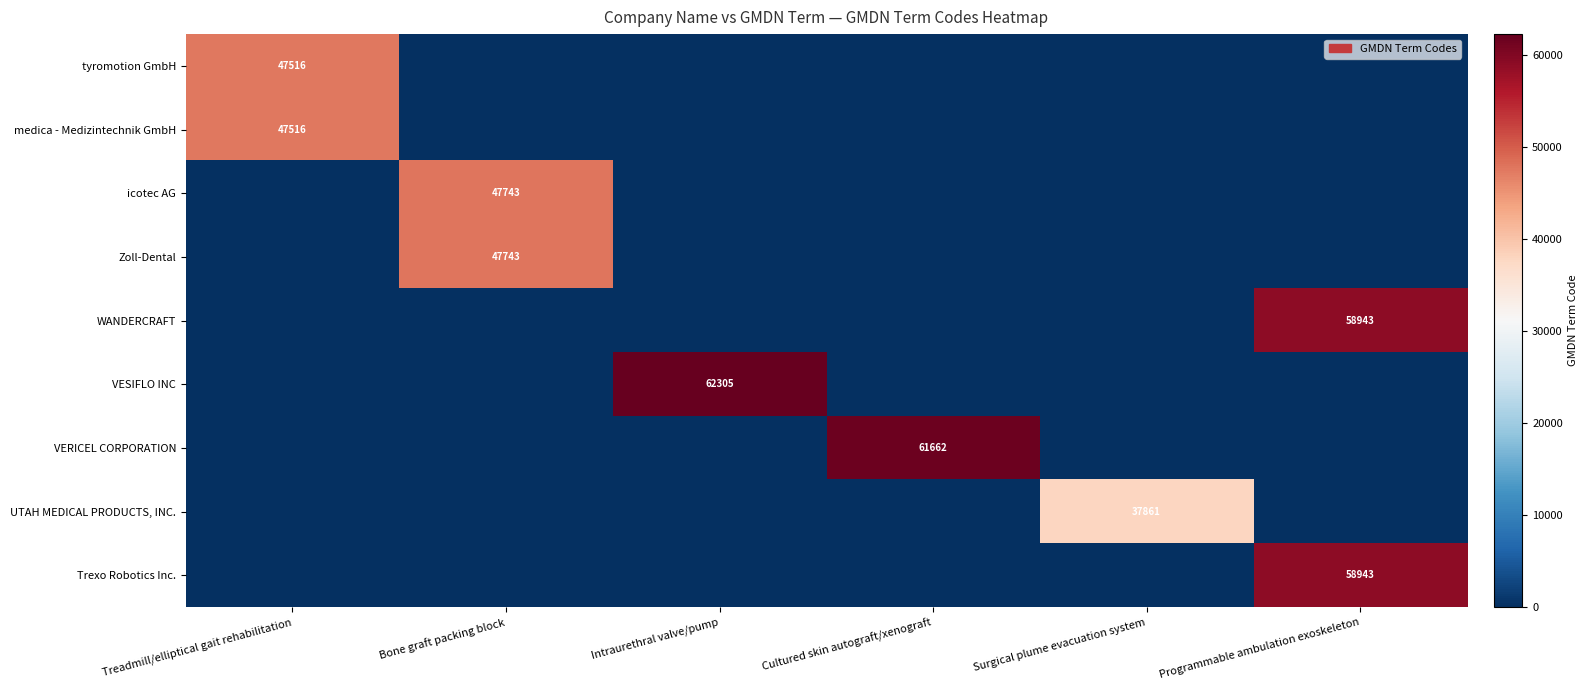

Is the value of medica - Medizintechnik GmbH at Programmable ambulation exoskeleton greater than the value of Trexo Robotics Inc. at Programmable ambulation exoskeleton?

No